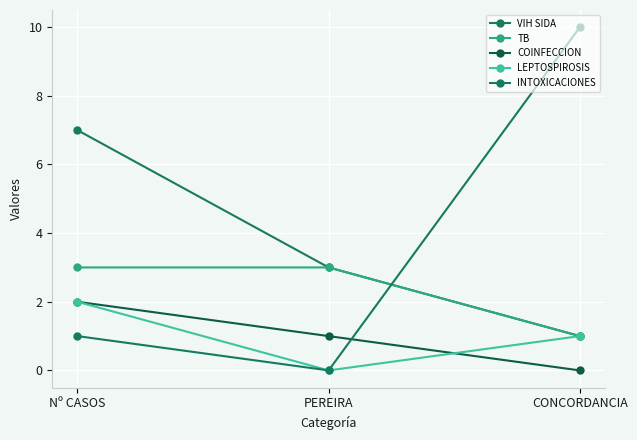

What is the difference between the highest and lowest values at Nº CASOS?

6